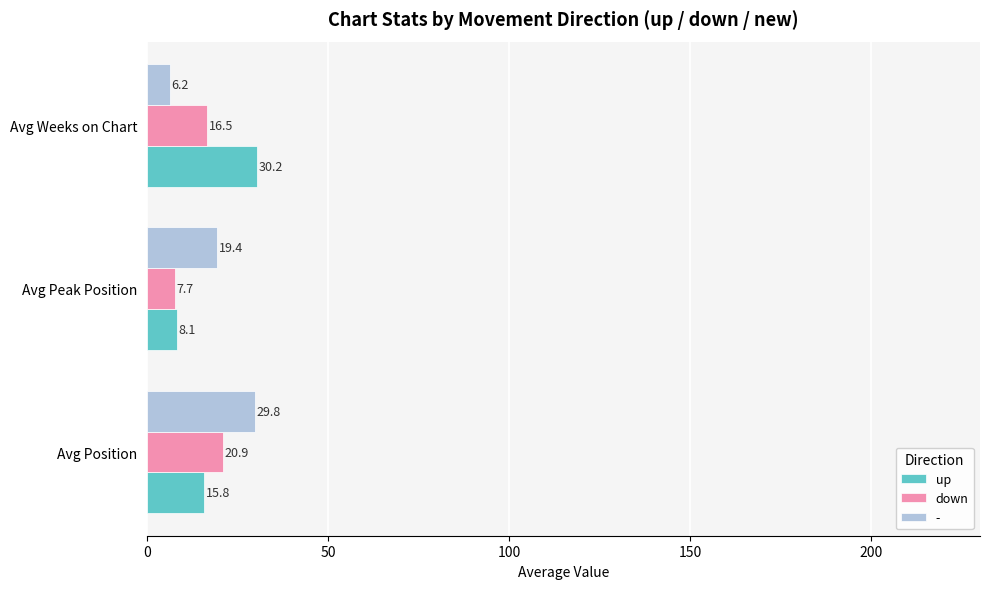

Which label corresponds to the smallest value in the chart?

Avg Weeks on Chart